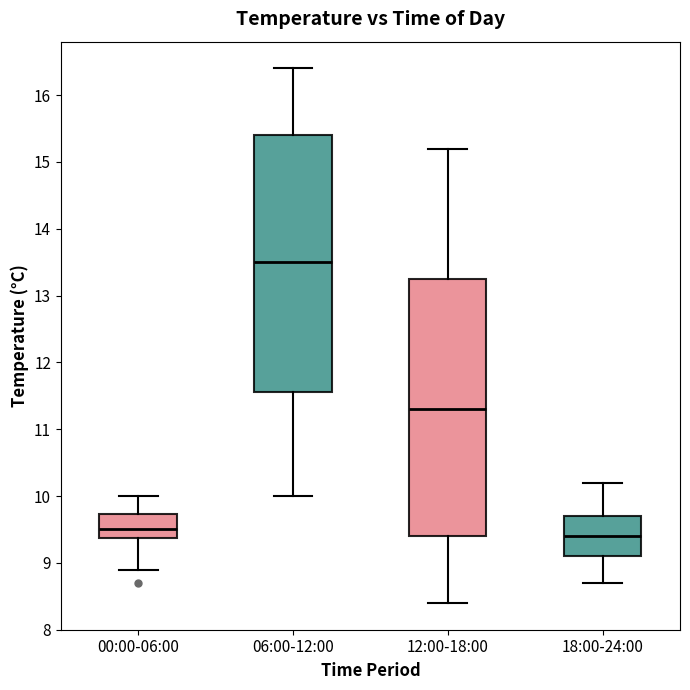

Reading left to right, read every box against the y-axis: the position of its median line, the range the box covers, and the ends of its whiskers. The values are not printed on the chart, so give them approximately, as read against the axis.

00:00-06:00: median 9.5, box 9.4 to 9.7, whiskers 8.9 to 10.0
06:00-12:00: median 13.5, box 11.6 to 15.4, whiskers 10.0 to 16.4
12:00-18:00: median 11.3, box 9.4 to 13.3, whiskers 8.4 to 15.2
18:00-24:00: median 9.4, box 9.1 to 9.7, whiskers 8.7 to 10.2